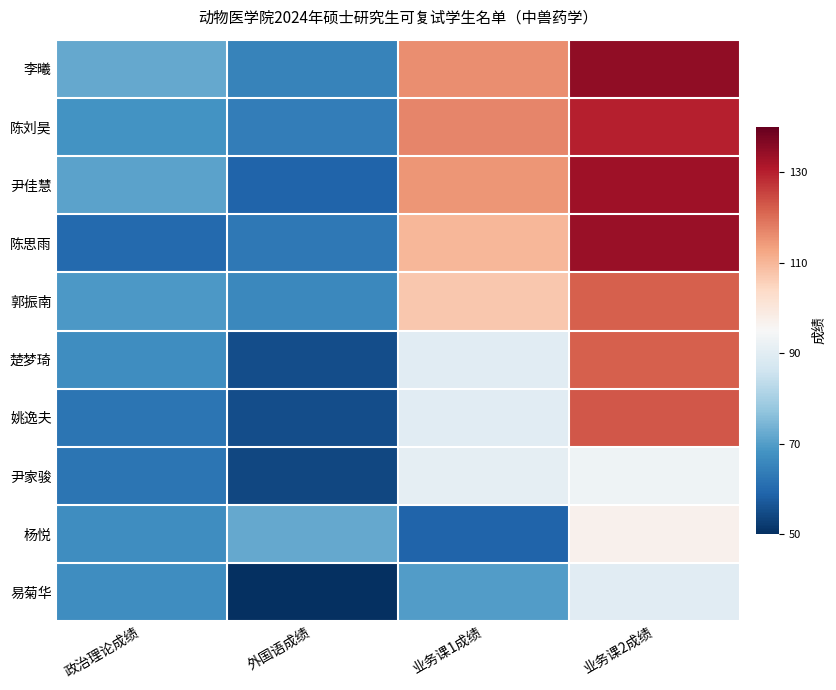

Reading right to left, transcribe all the data shown in this chart.

李曦: 业务课2成绩=135	业务课1成绩=116	外国语成绩=65	政治理论成绩=72
陈刘昊: 业务课2成绩=130	业务课1成绩=117	外国语成绩=64	政治理论成绩=68
尹佳慧: 业务课2成绩=133	业务课1成绩=115	外国语成绩=59	政治理论成绩=71
陈思雨: 业务课2成绩=134	业务课1成绩=110	外国语成绩=63	政治理论成绩=60
郭振南: 业务课2成绩=122	业务课1成绩=107	外国语成绩=66	政治理论成绩=69
楚梦琦: 业务课2成绩=122	业务课1成绩=90	外国语成绩=55	政治理论成绩=67
姚逸夫: 业务课2成绩=123	业务课1成绩=90	外国语成绩=55	政治理论成绩=62
尹家骏: 业务课2成绩=93	业务课1成绩=91	外国语成绩=54	政治理论成绩=62
杨悦: 业务课2成绩=97	业务课1成绩=59	外国语成绩=72	政治理论成绩=67
易菊华: 业务课2成绩=90	业务课1成绩=70	外国语成绩=50	政治理论成绩=67